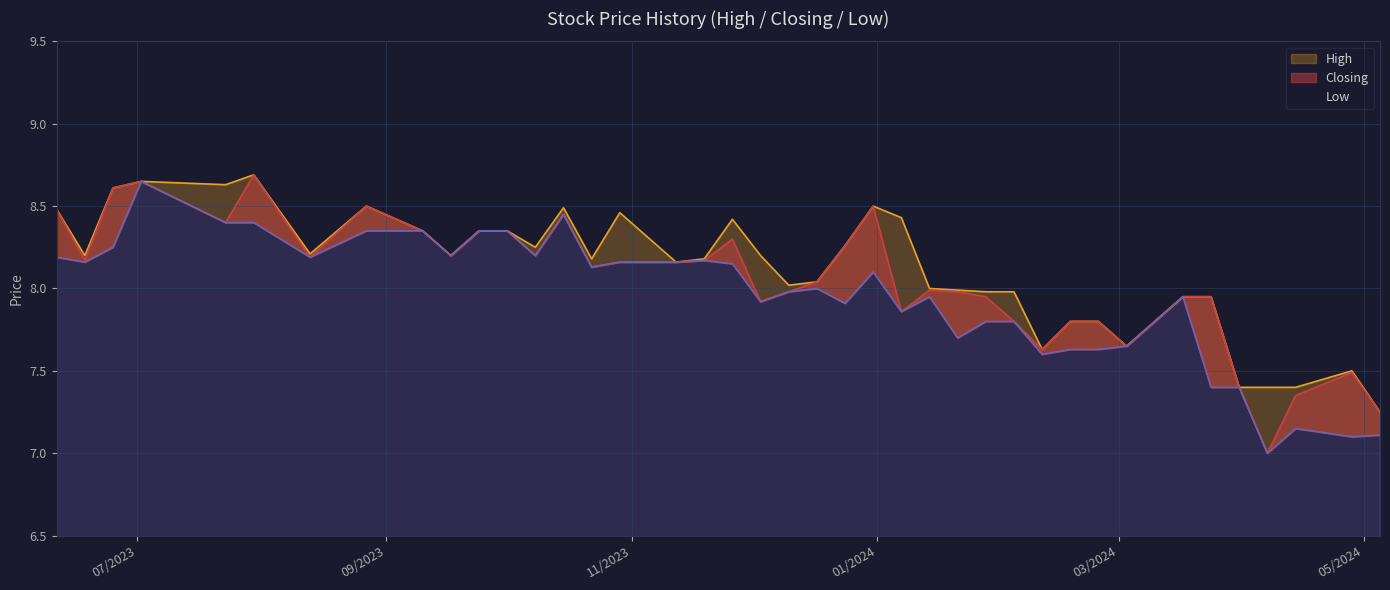

True or false: Low and High cross at least once.

False